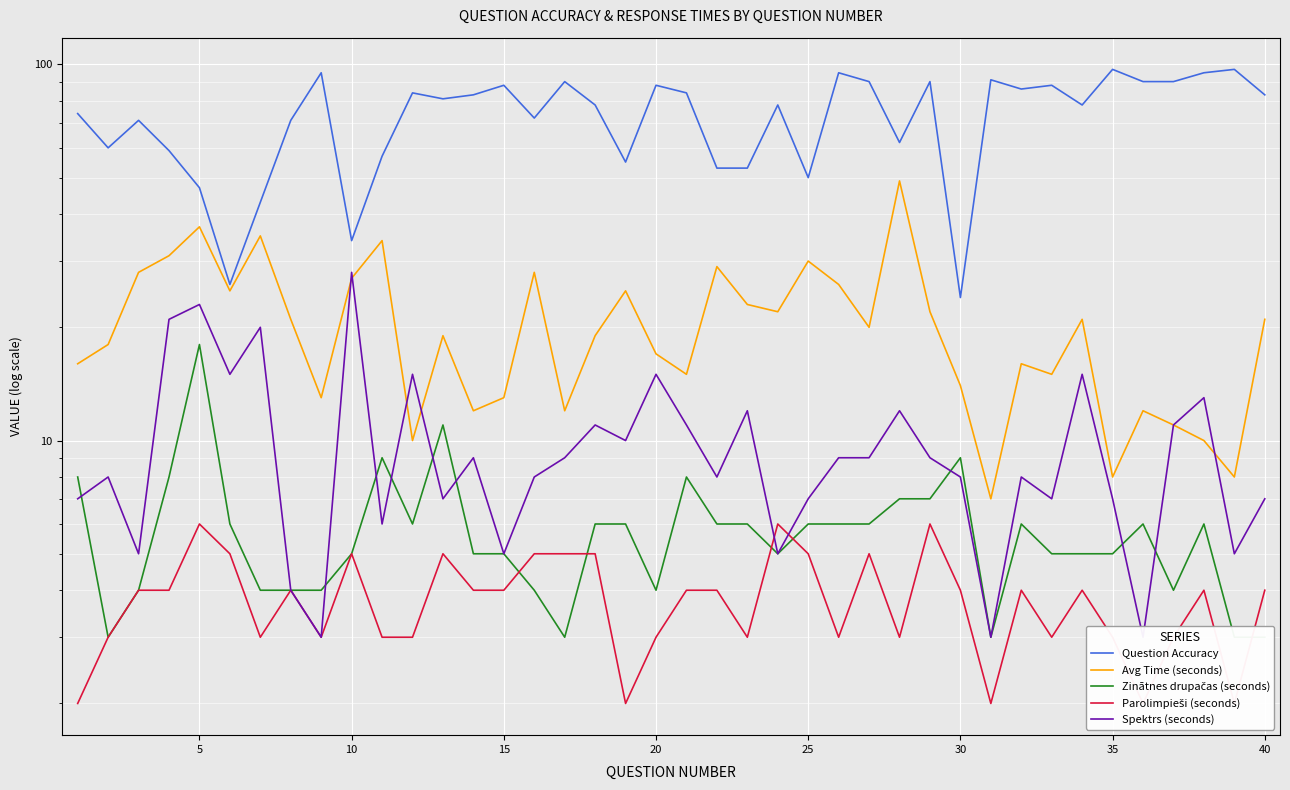

At how many categories does at least one series exceed 40?

37